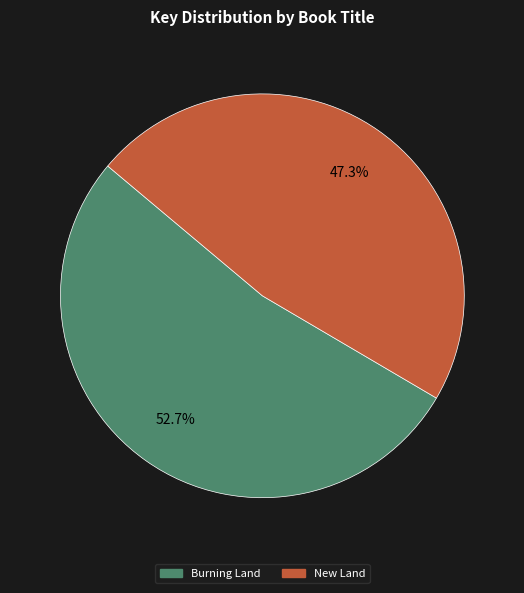

To the nearest percent, what portion does New Land represent?

47%